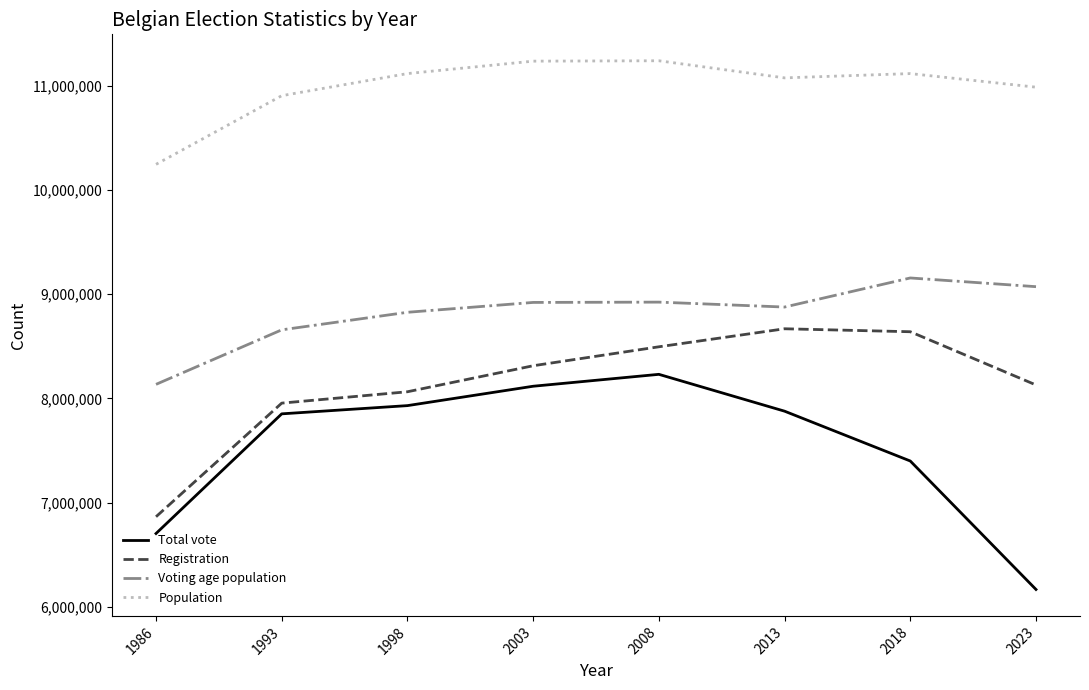

List the series in order of their overall mean, lowest first.

Total vote, Registration, Voting age population, Population